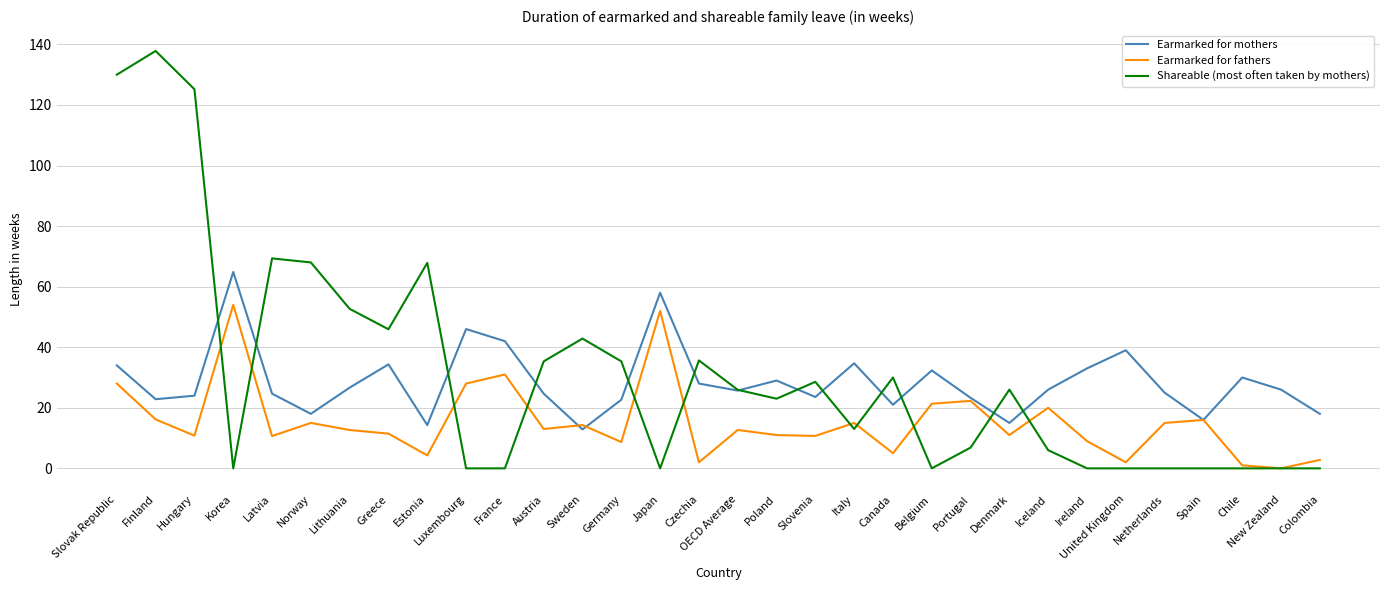

True or false: Earmarked for fathers has more than 1 points higher than both neighbors.

True